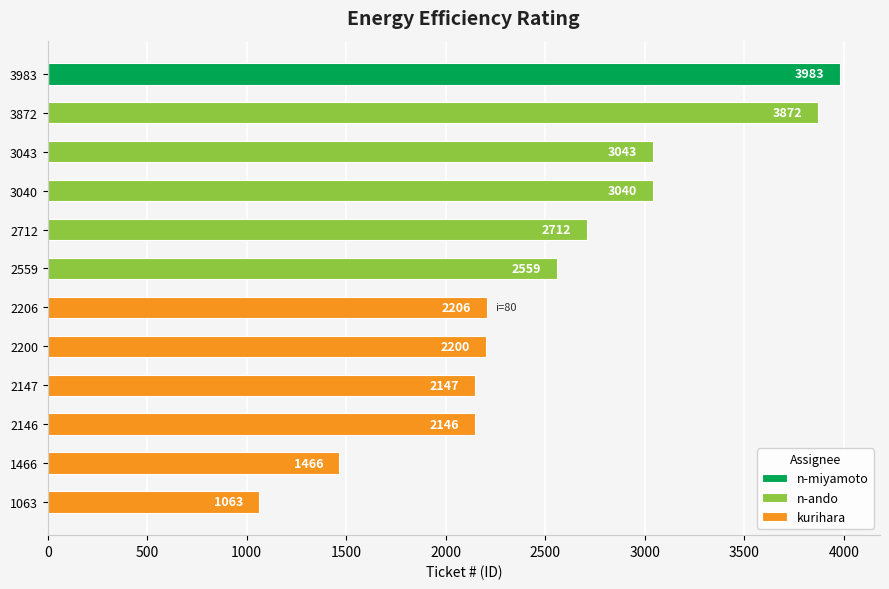

How many bars are there in total?

12